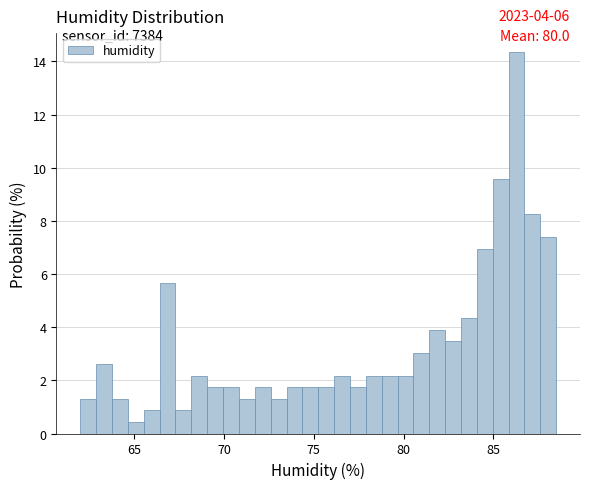

Read against the x-axis, roughly where is the centre of the tallest bar?

86.5